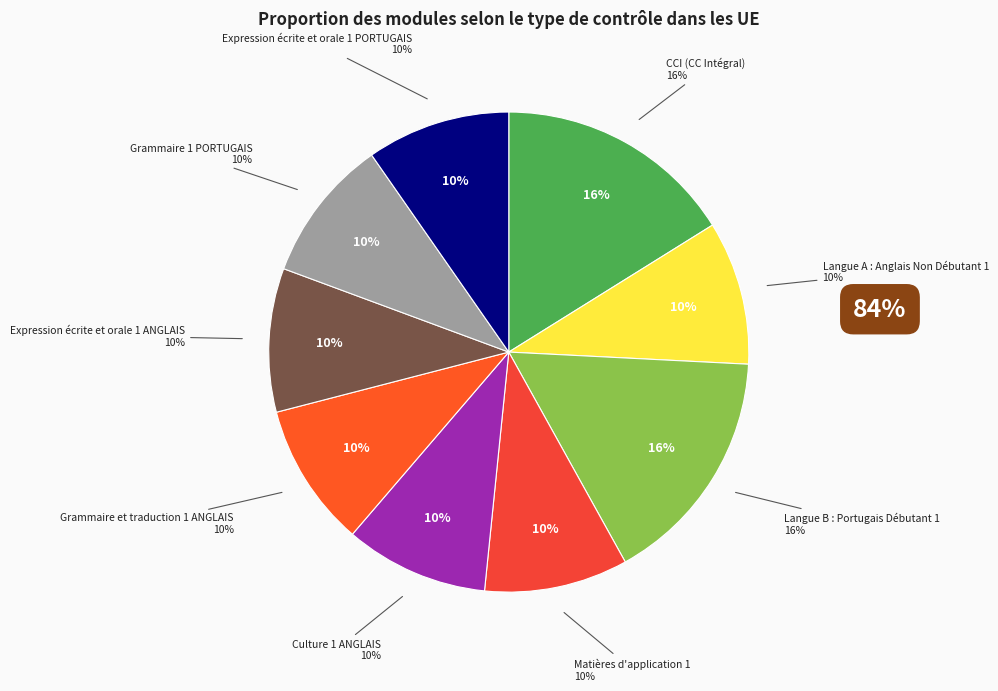

Approximately how many times larger is the value at Langue B : Portugais Débutant 1 compared to Expression écrite et orale 1 PORTUGAIS?

1.7